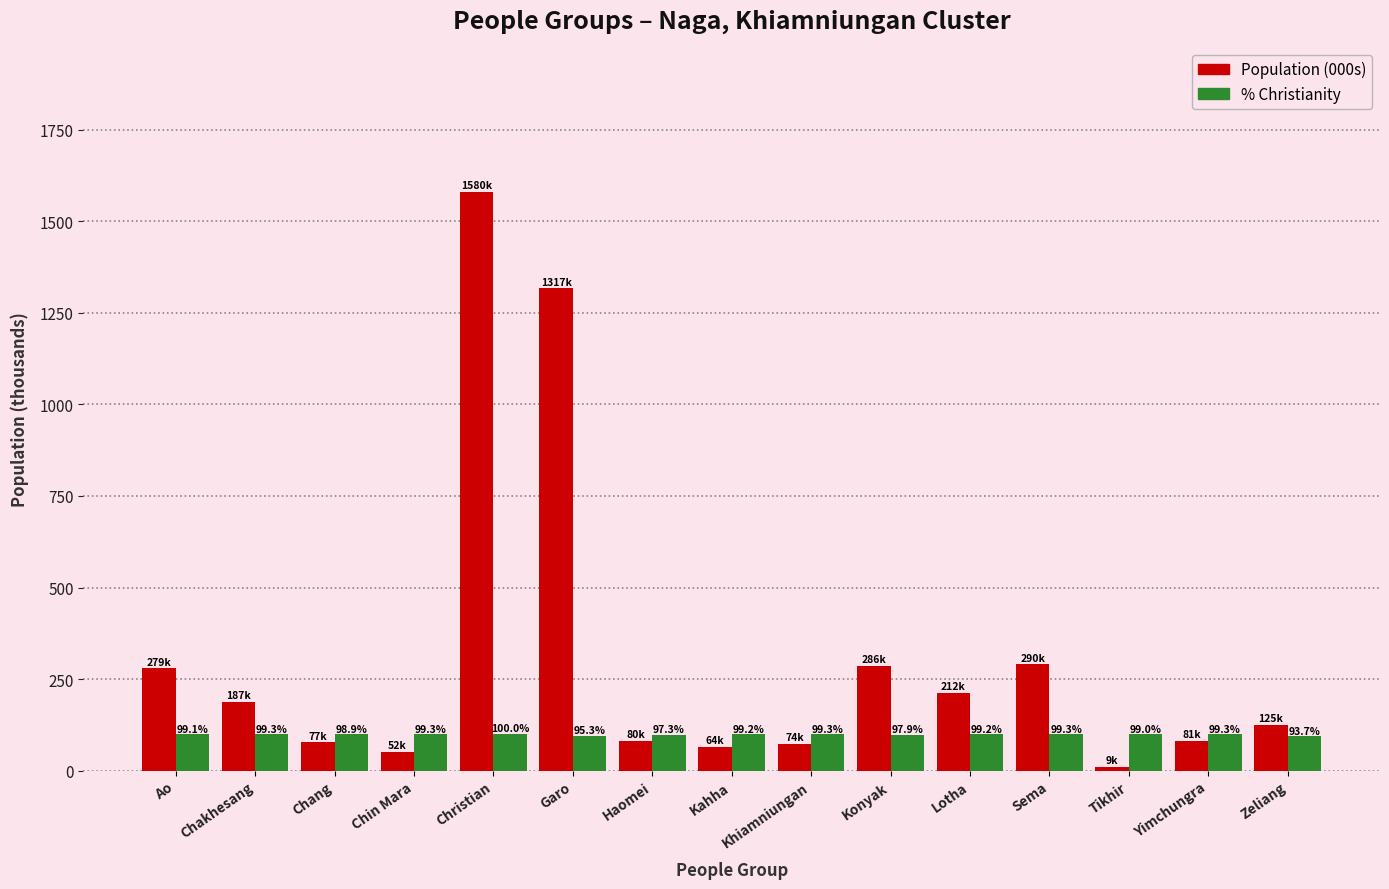

What is the total value across all series at Lotha?

311.2